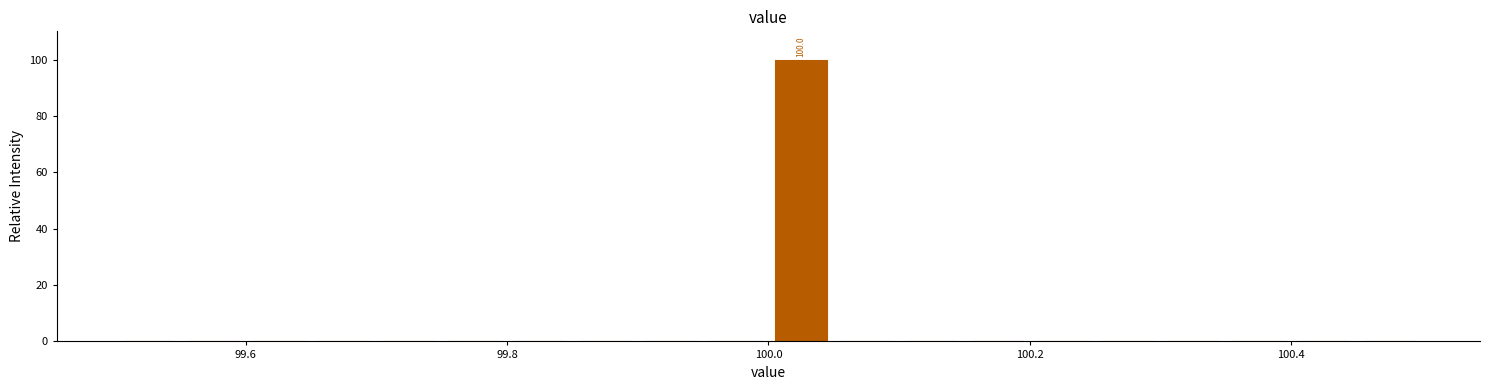

Read against the x-axis, roughly where is the centre of the tallest bar?

100.02